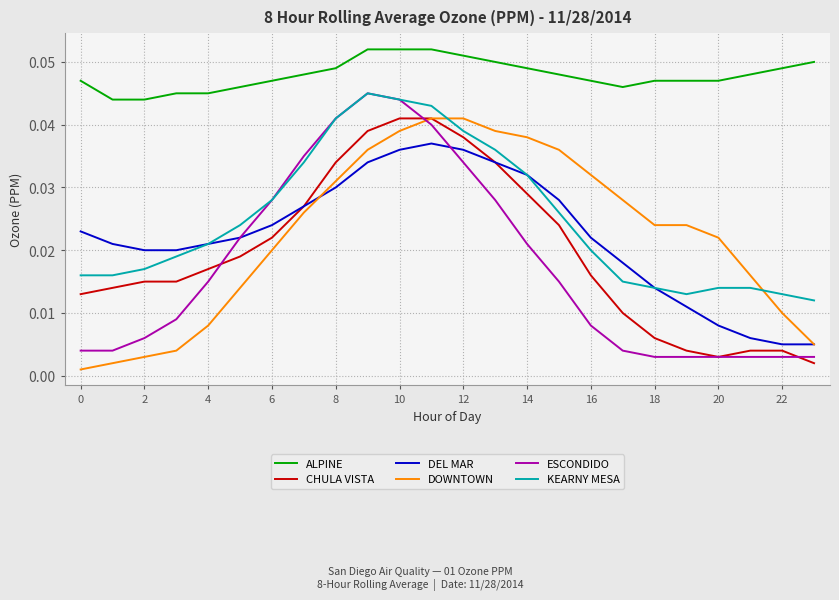

Which series has the largest total across all categories?

ALPINE